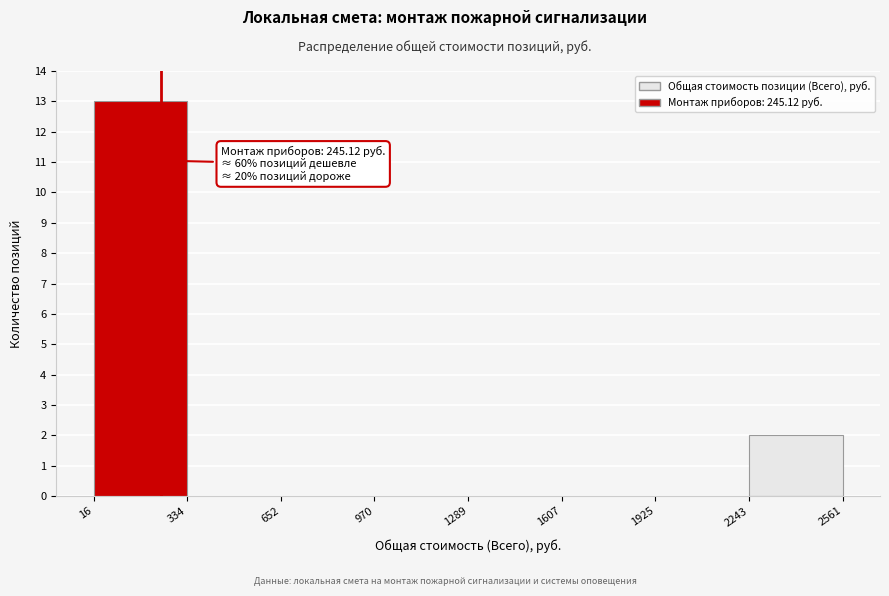

Which range on the x-axis has the tallest bar?

16 to 334